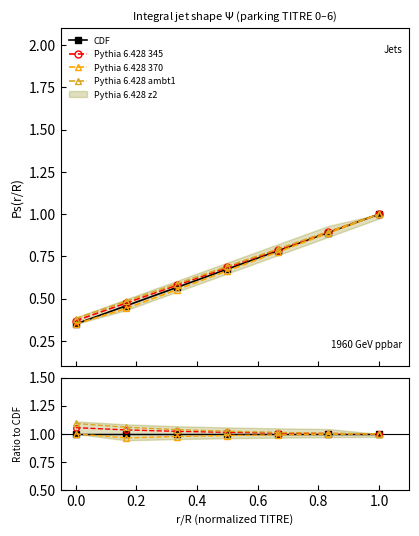

List the series in order of their peak value, lowest first.

CDF, Pythia 6.428 370, Pythia 6.428 345, Pythia 6.428 ambt1